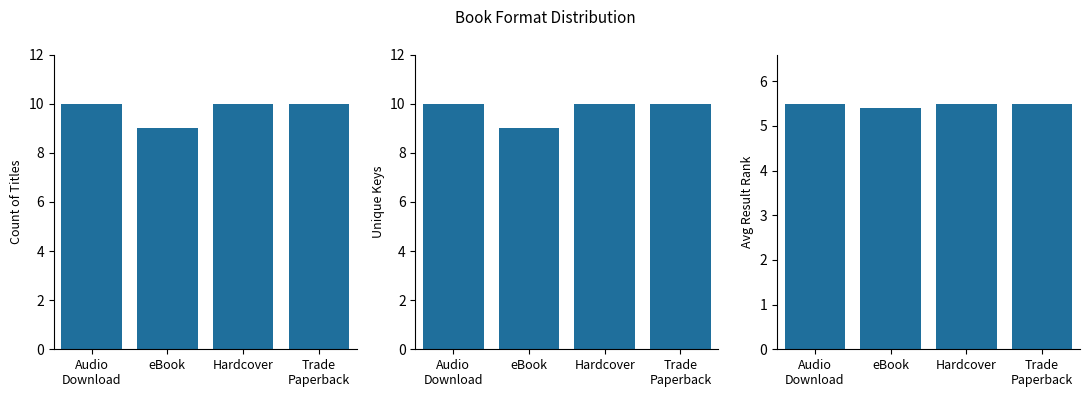

Reading left to right, list all the values displayed in this chart.

Count of Titles: 10.0	9.0	10.0	10.0
Unique Keys: 10.0	9.0	10.0	10.0
Avg Result Rank: 5.5	5.4	5.5	5.5